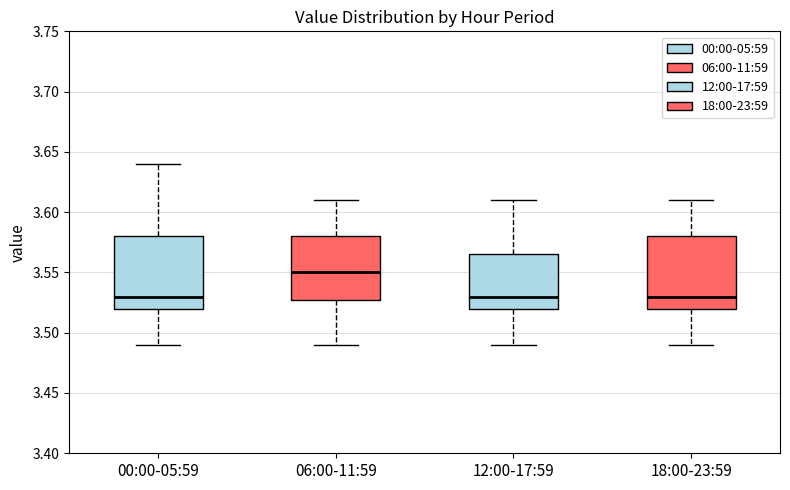

Reading left to right, read every box against the y-axis: the position of its median line, the range the box covers, and the ends of its whiskers. The values are not printed on the chart, so give them approximately, as read against the axis.

00:00-05:59: median 3.530, box 3.520 to 3.580, whiskers 3.490 to 3.640
06:00-11:59: median 3.550, box 3.530 to 3.580, whiskers 3.490 to 3.610
12:00-17:59: median 3.530, box 3.520 to 3.565, whiskers 3.490 to 3.610
18:00-23:59: median 3.530, box 3.520 to 3.580, whiskers 3.490 to 3.610